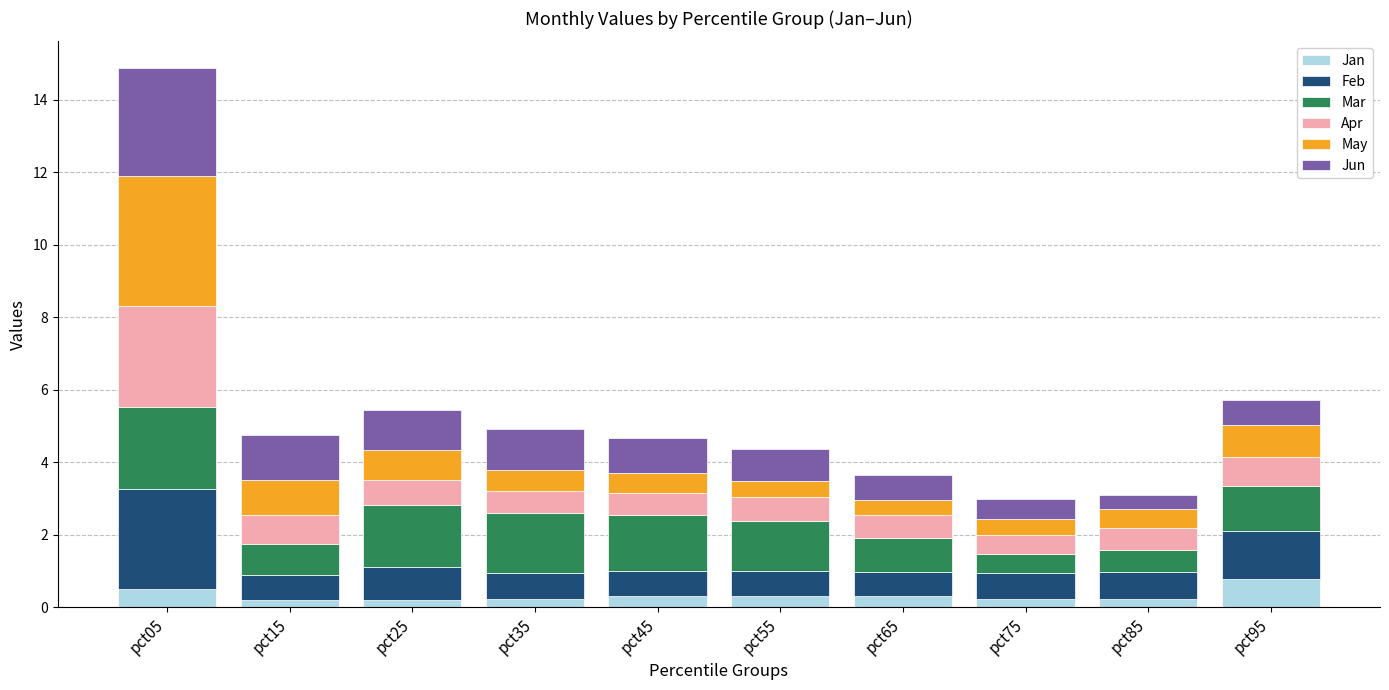

At which category is the sum across all series the highest?

pct05